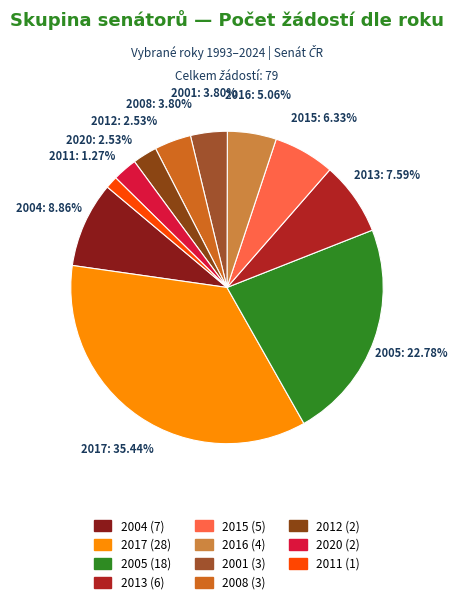

What is the total percentage of 2016 and 2020?

7.6%